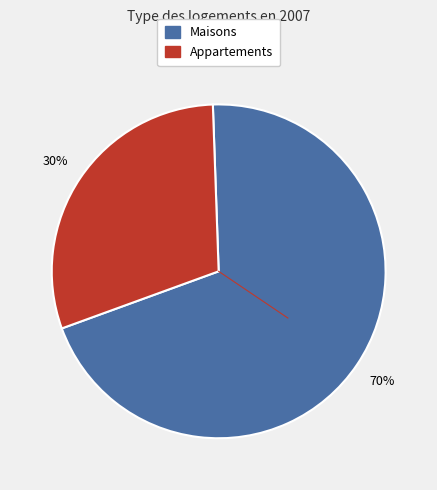

To the nearest percent, what is the average slice percentage?

50%